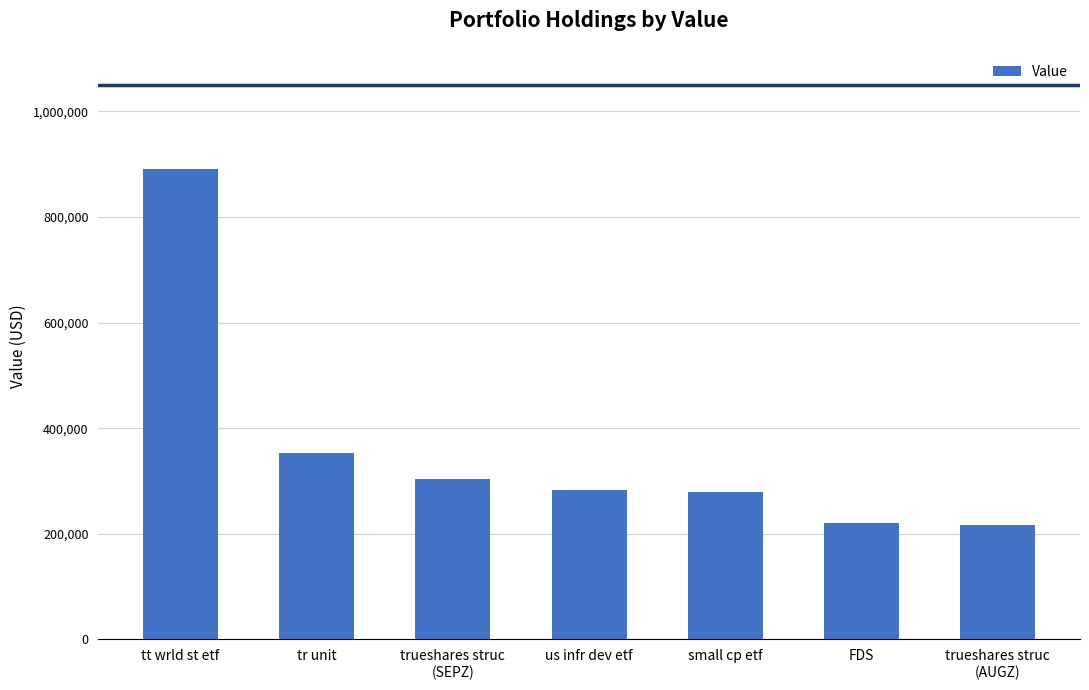

How many bars are there in total?

7